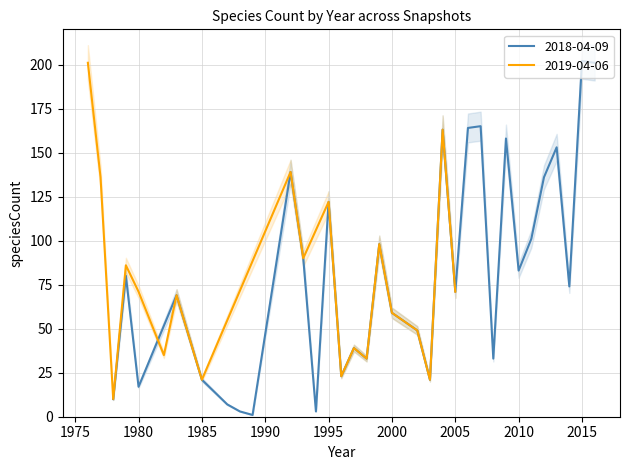

True or false: 2018-04-09 has a value of 316 at 2015.

False